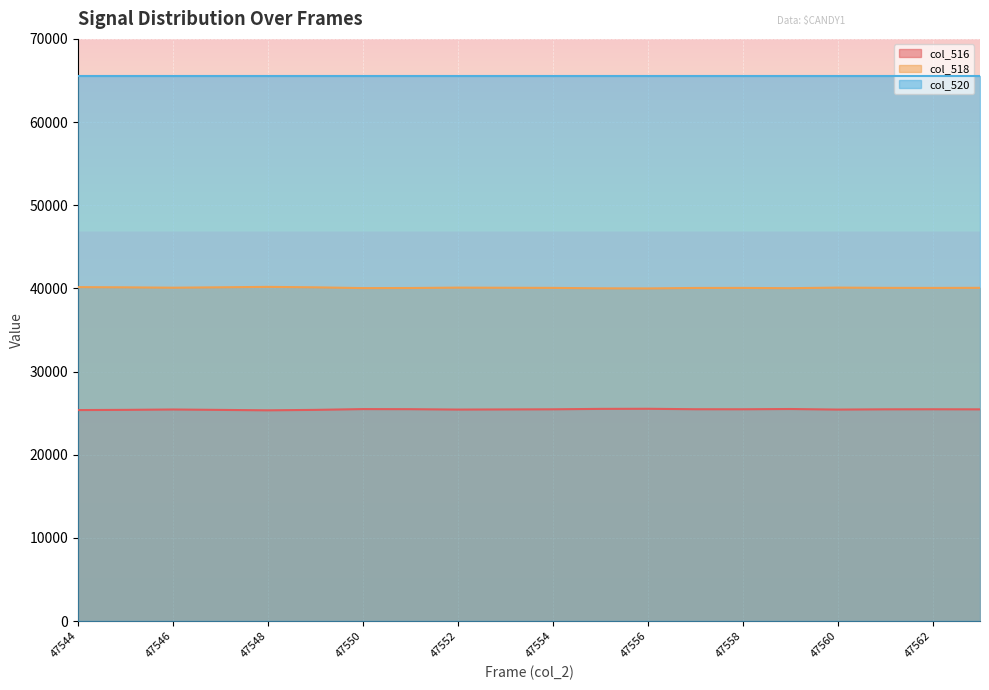

Which series has the largest total across all categories?

col_520